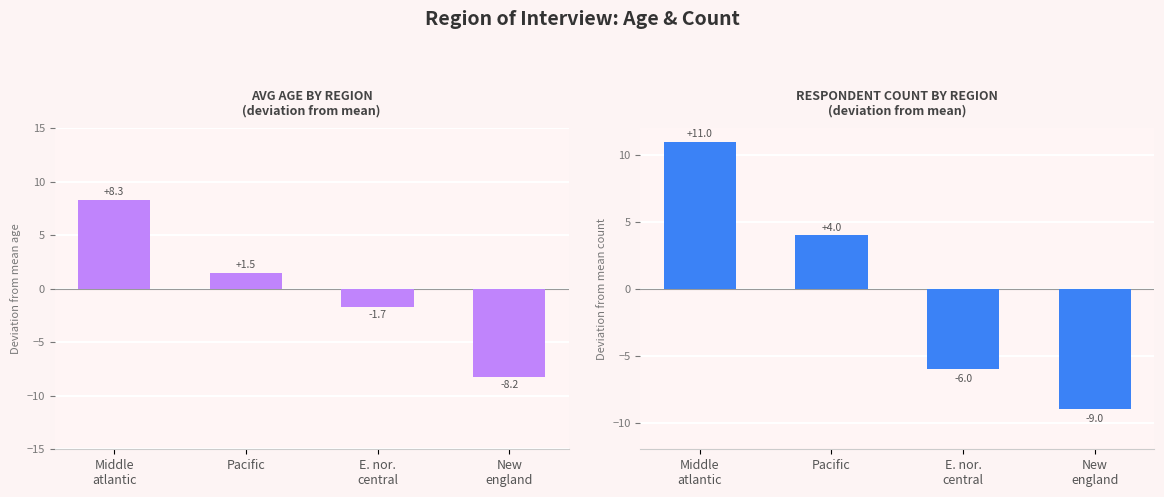

Rank the series by their average value, from highest to lowest.

count deviation, avg_age deviation